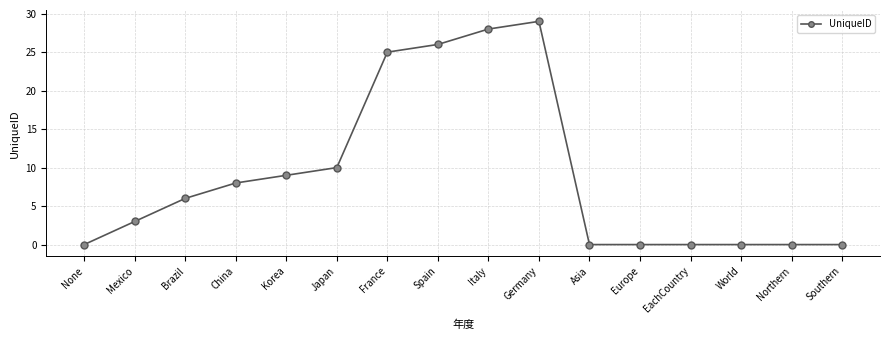

Reading left to right, transcribe all the data shown in this chart.

0	3	6	8	9	10	25	26	28	29	0	0	0	0	0	0